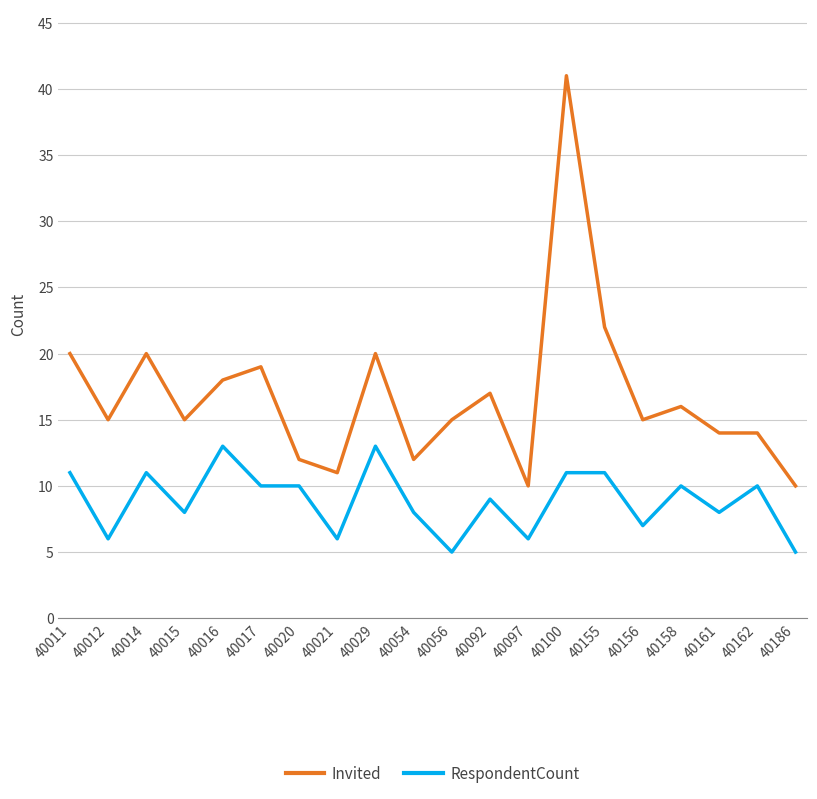

At which label does RespondentCount first exceed 10?

40011